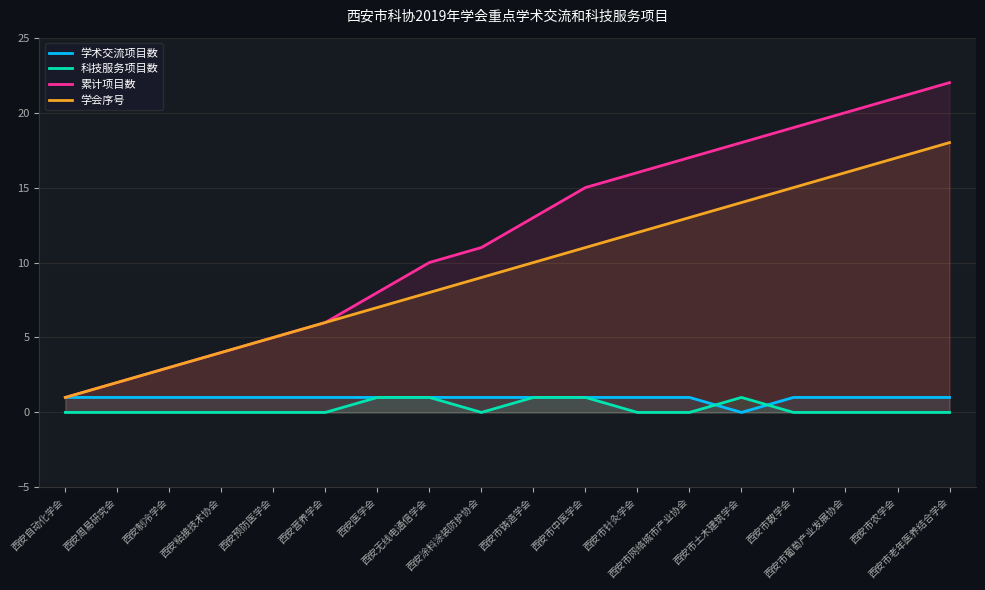

Which series has the largest range (max minus min)?

累计项目数